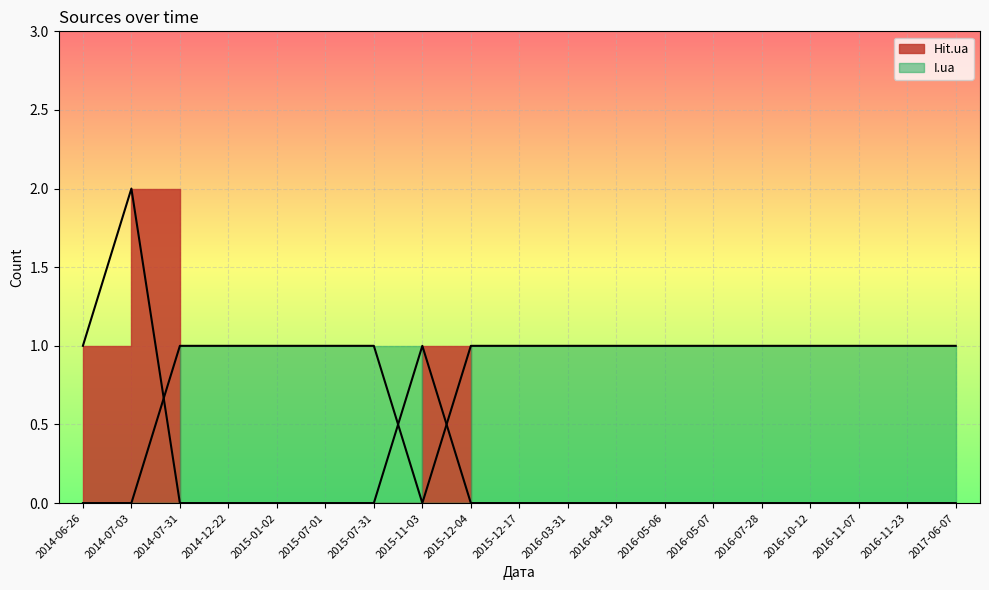

Which category has the lowest value across all series?

2014-07-31